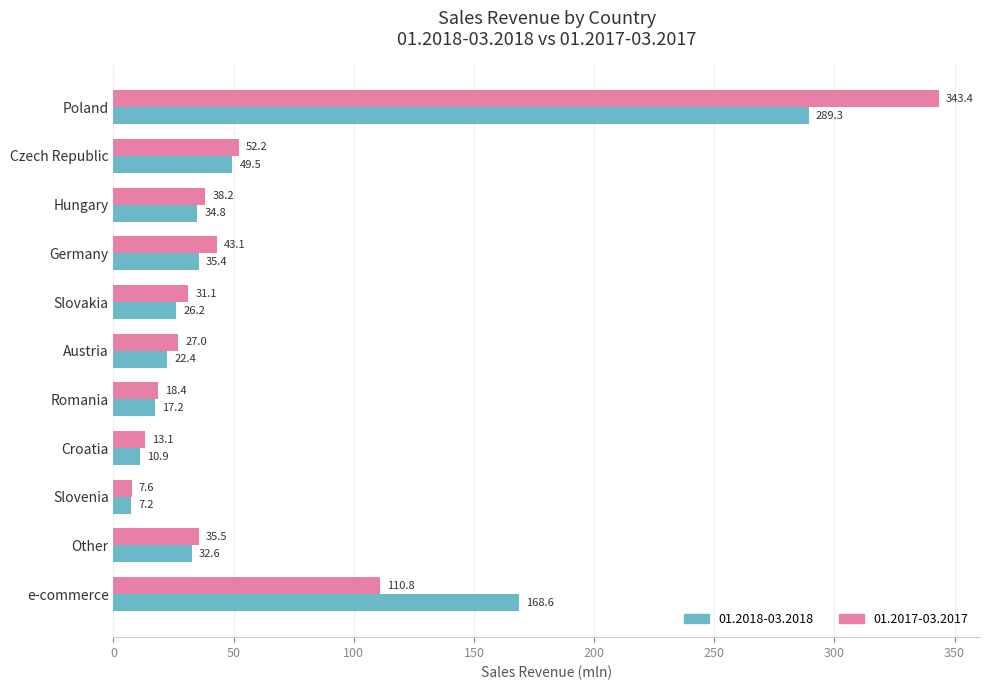

What is the maximum value for 01.2018-03.2018?

289.3